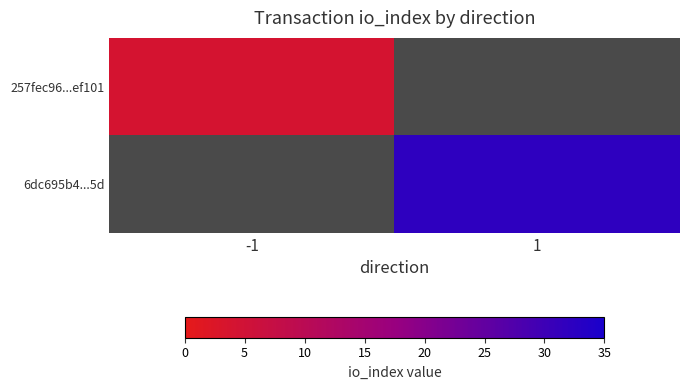

Rank the categories by 6dc695b4...5d value from highest to lowest.

-1, 1